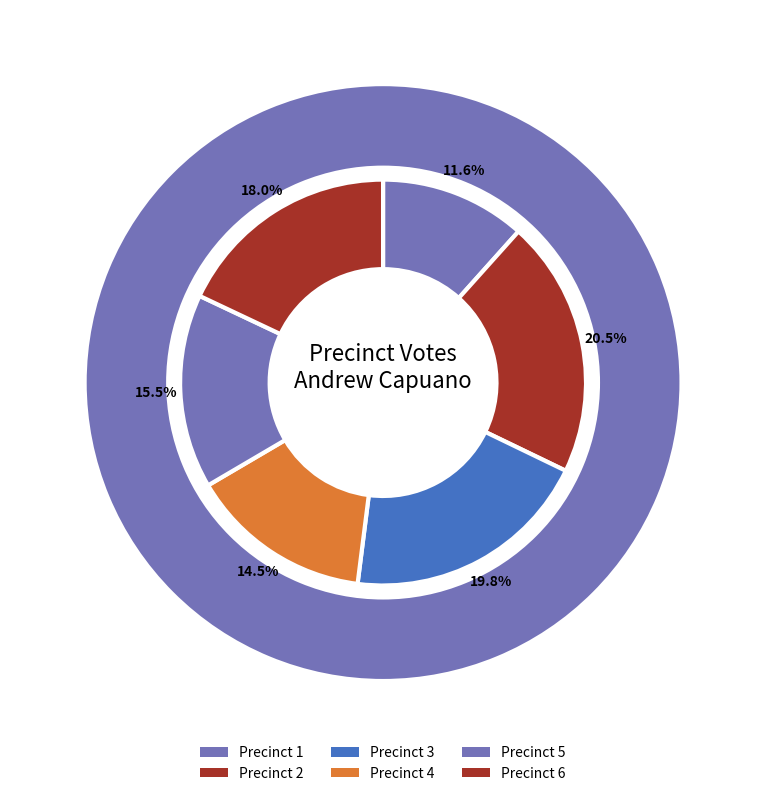

Which slice is the largest?

2